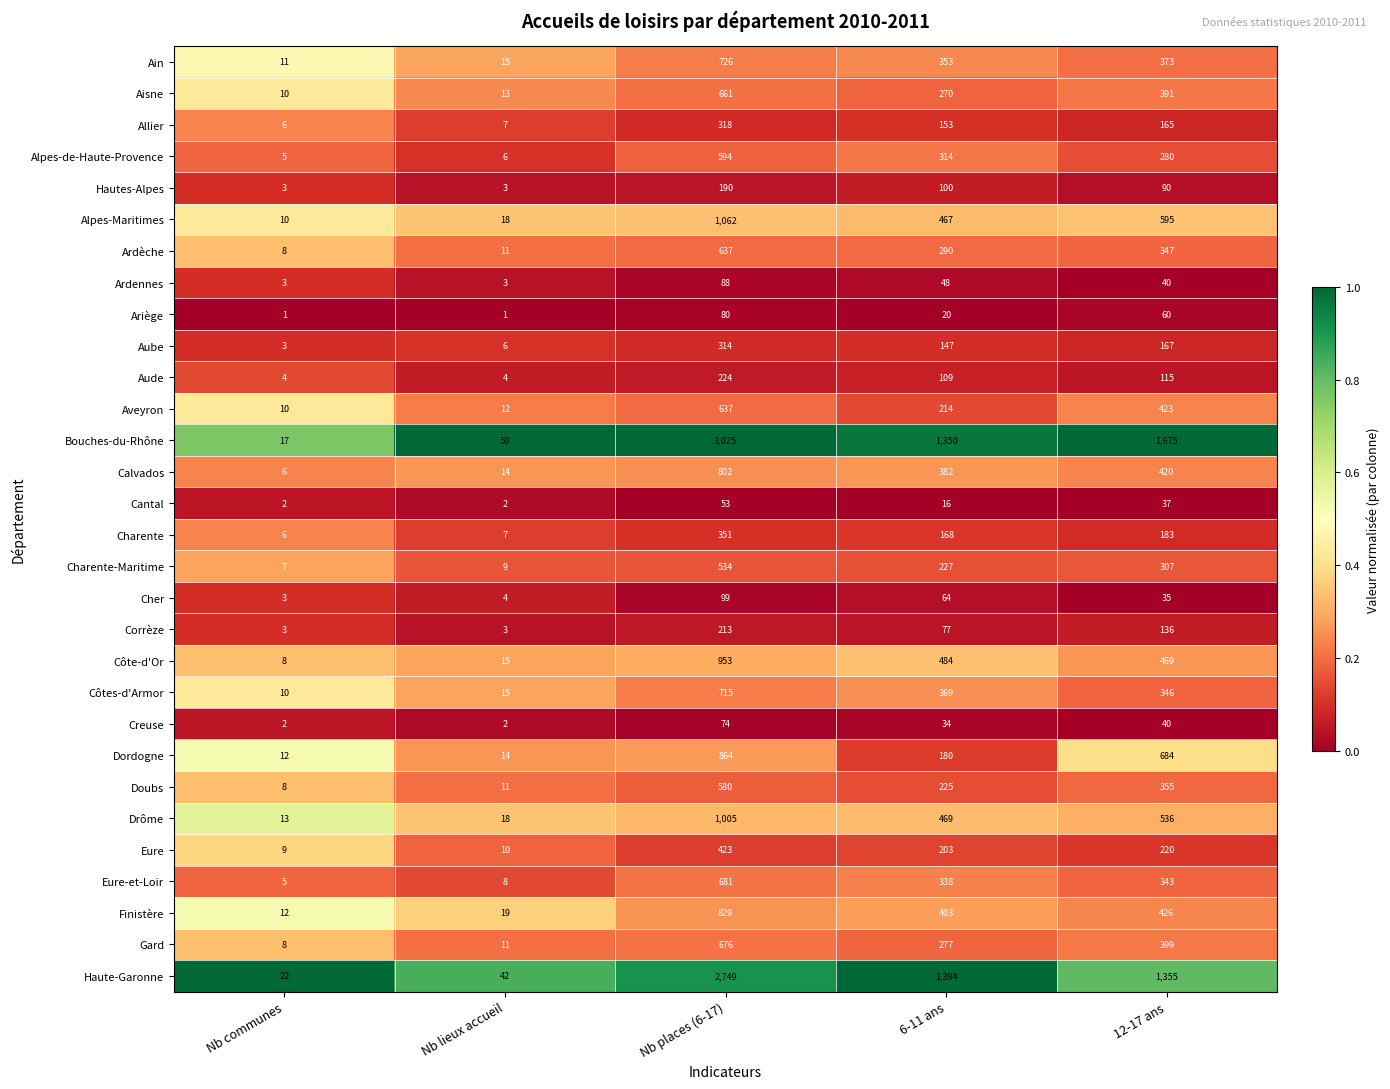

What is the difference between the highest and lowest values at Nb communes?

21